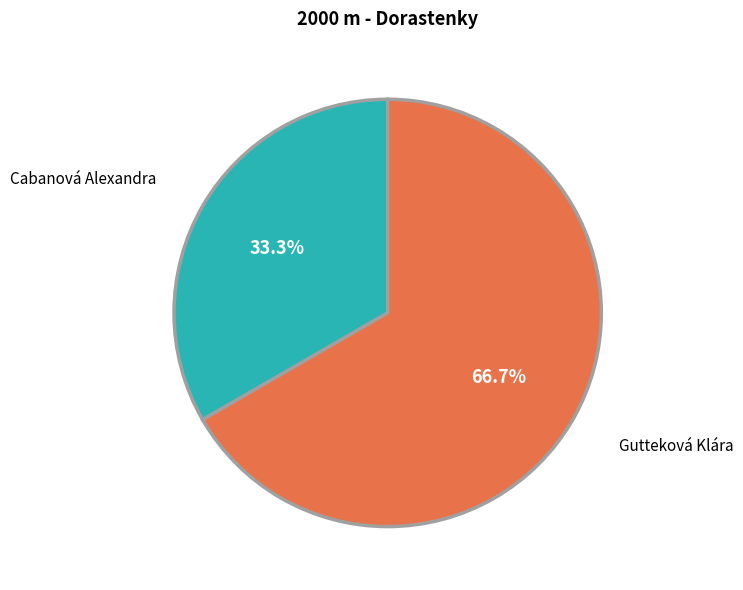

Which category accounts for the majority?

Gutteková Klára